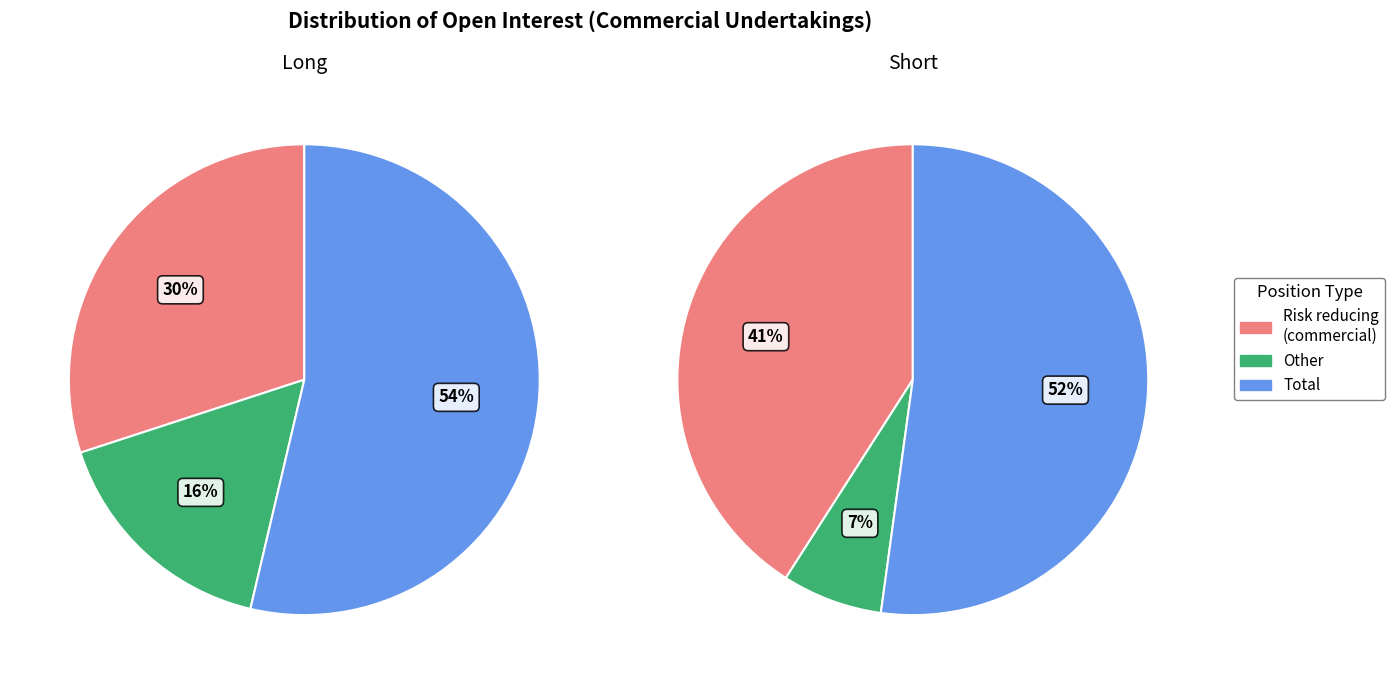

To the nearest percent, what is the difference between the largest and smallest slice percentages?

37%